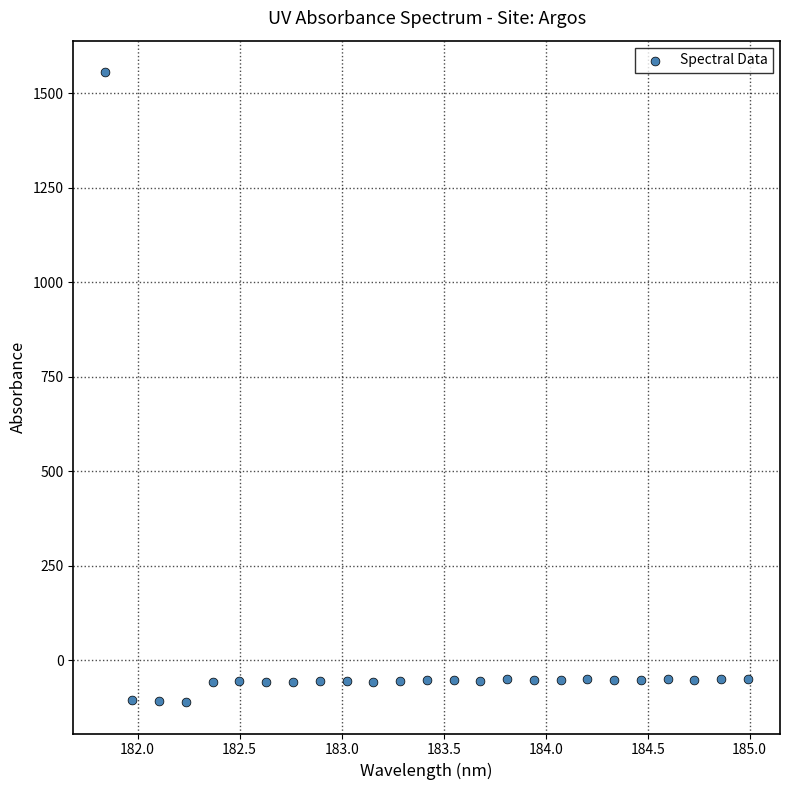

What is the range of Y values (max minus min)?

1666.4